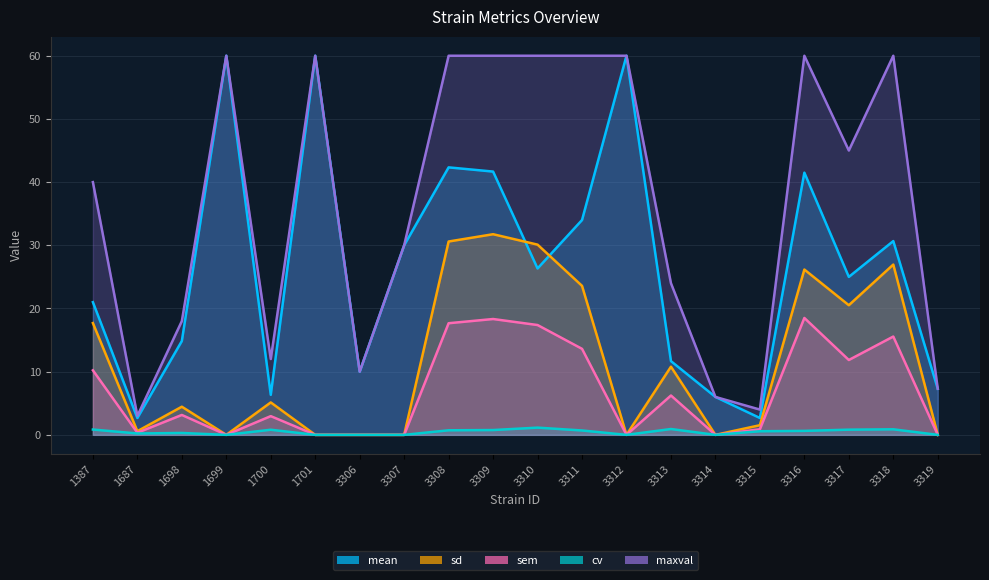

Reading right to left, what are all the values shown in this chart?

mean: 3319=7.3	3318=30.7	3317=25.0	3316=41.5	3315=2.7	3314=6.0	3313=11.7	3312=60.0	3311=34.0	3310=26.3	3309=41.7	3308=42.3	3307=30.0	3306=10.0	1701=60.0	1700=6.3	1699=60.0	1698=14.8	1687=2.7	1387=21.0
sd: 3319=0.0	3318=27.0	3317=20.5	3316=26.2	3315=1.5	3314=0.0	3313=10.8	3312=0.0	3311=23.6	3310=30.1	3309=31.8	3308=30.6	3307=0.0	3306=0.0	1701=0.0	1700=5.1	1699=0.0	1698=4.5	1687=0.6	1387=17.7
cv: 3319=0.0	3318=0.9	3317=0.8	3316=0.6	3315=0.6	3314=0.0	3313=0.9	3312=0.0	3311=0.7	3310=1.1	3309=0.8	3308=0.7	3307=0.0	3306=0.0	1701=0.0	1700=0.8	1699=0.0	1698=0.3	1687=0.2	1387=0.8
sem: 3319=0.0	3318=15.6	3317=11.8	3316=18.5	3315=0.9	3314=0.0	3313=6.2	3312=0.0	3311=13.6	3310=17.4	3309=18.3	3308=17.7	3307=0.0	3306=0.0	1701=0.0	1700=3.0	1699=0.0	1698=3.1	1687=0.3	1387=10.2
maxval: 3319=7.3	3318=60.0	3317=45.0	3316=60.0	3315=4.0	3314=6.0	3313=24.0	3312=60.0	3311=60.0	3310=60.0	3309=60.0	3308=60.0	3307=30.0	3306=10.0	1701=60.0	1700=12.0	1699=60.0	1698=18.0	1687=3.0	1387=40.0